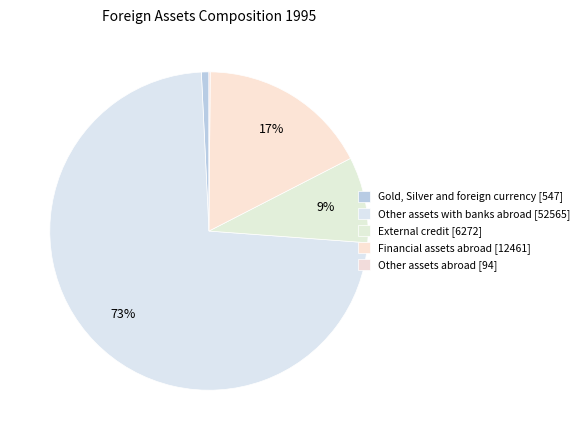

Which slice is the largest?

Other assets with banks abroad